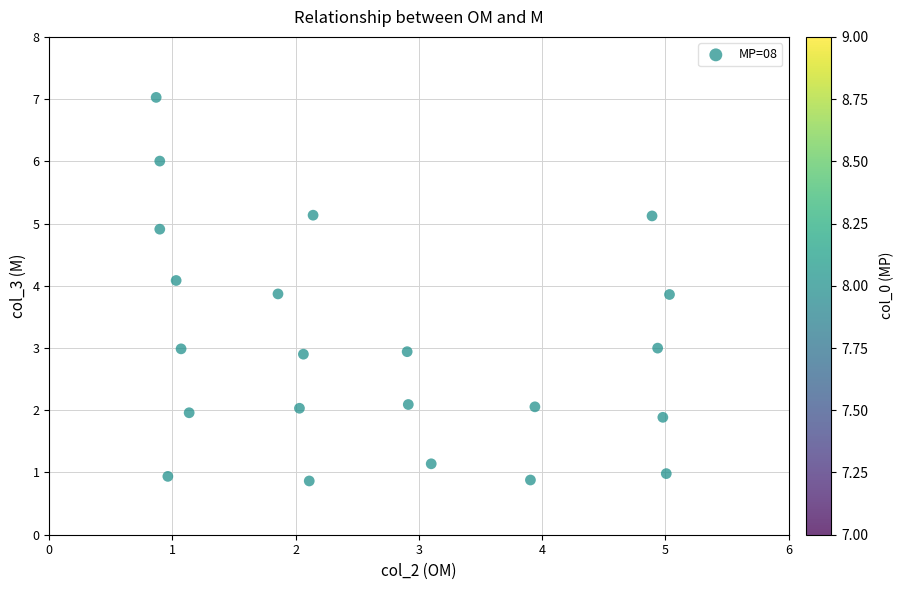

What is the range of X values (max minus min)?

4.2